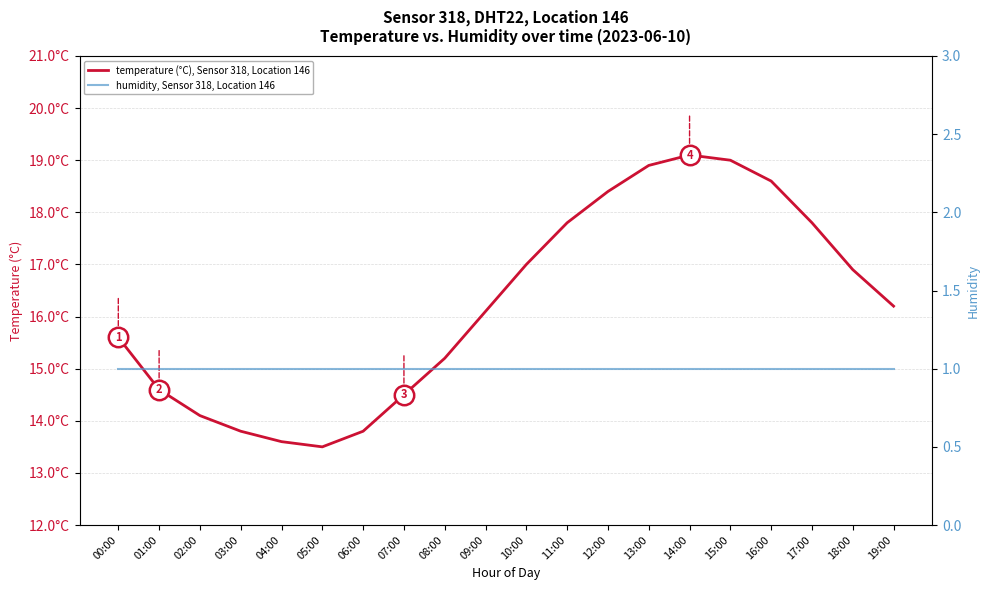

Read the temperature (°C), Sensor 318, Location 146 value at 04:00.

13.6